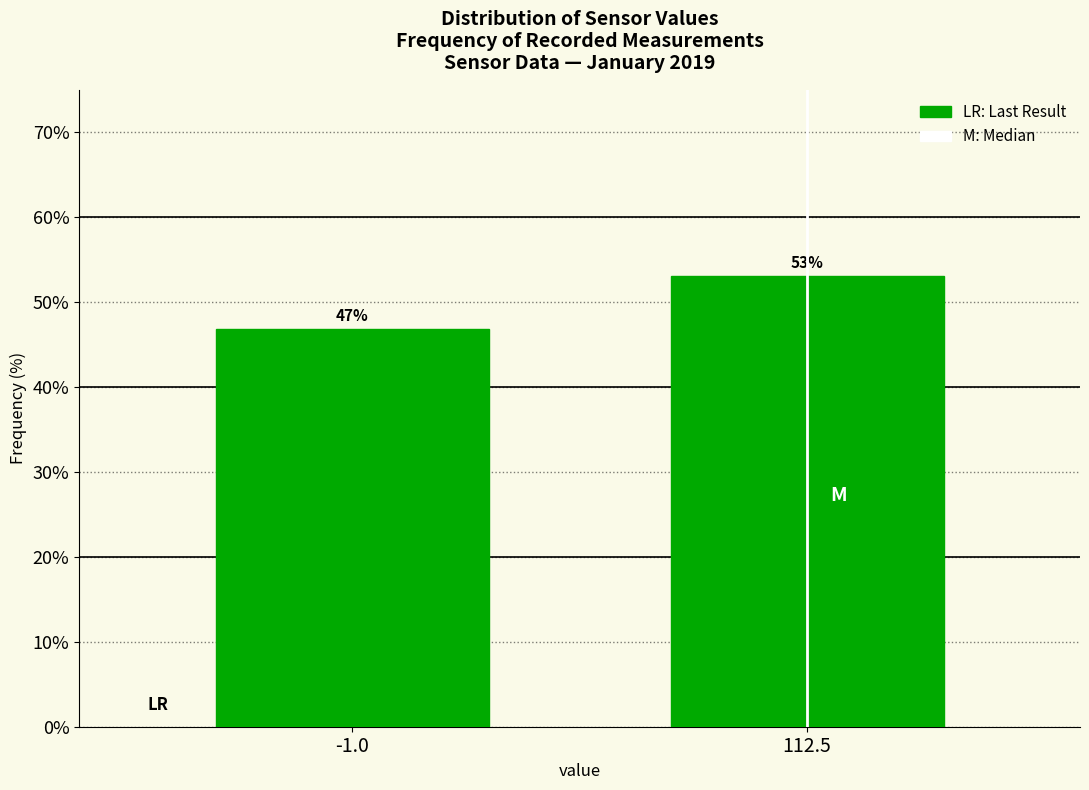

The chart shows a value of 46.9 at -1.0. True or false?

True